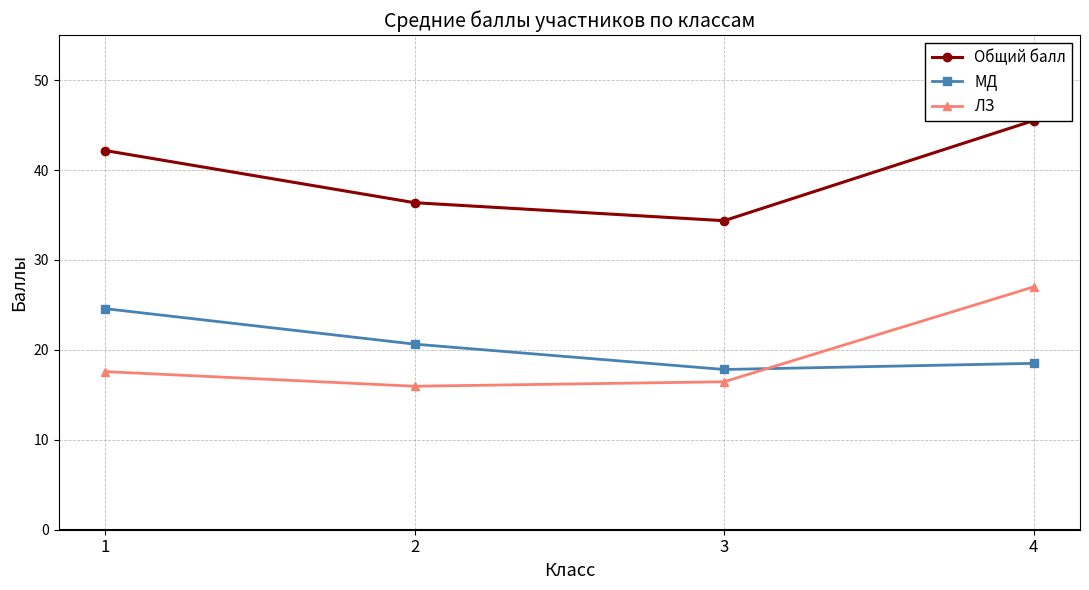

How many interior local valleys does the Общий балл series have?

1